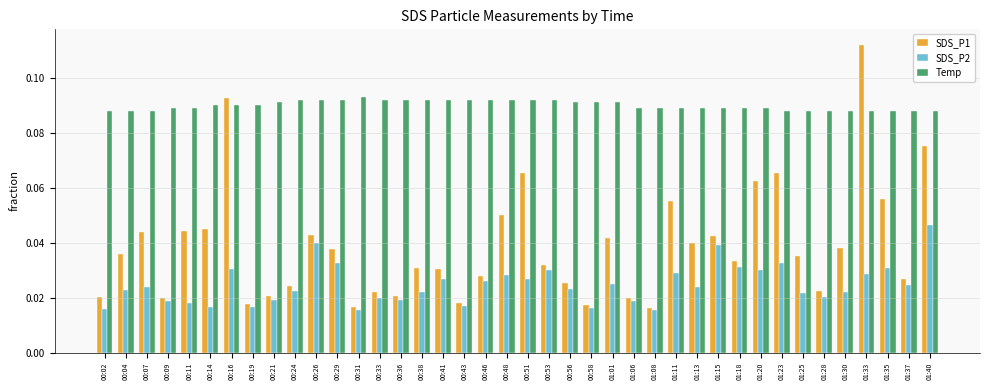

At which category is the sum across all series the highest?

01:33